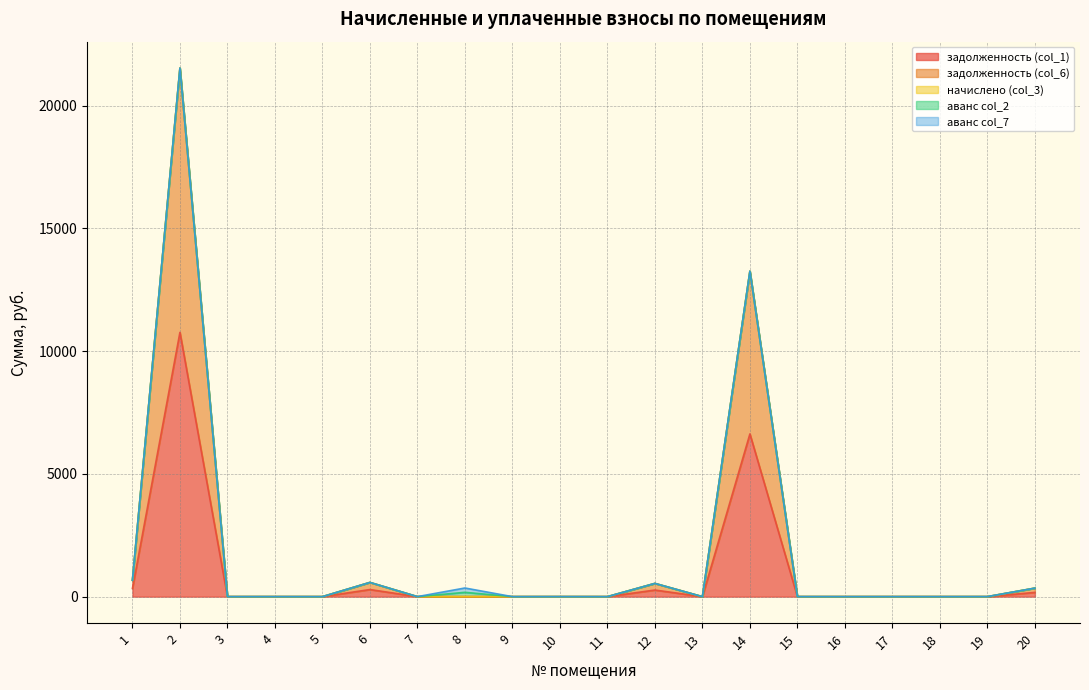

True or false: задолженность (col_6) has a value of 0.0 at 8.

True